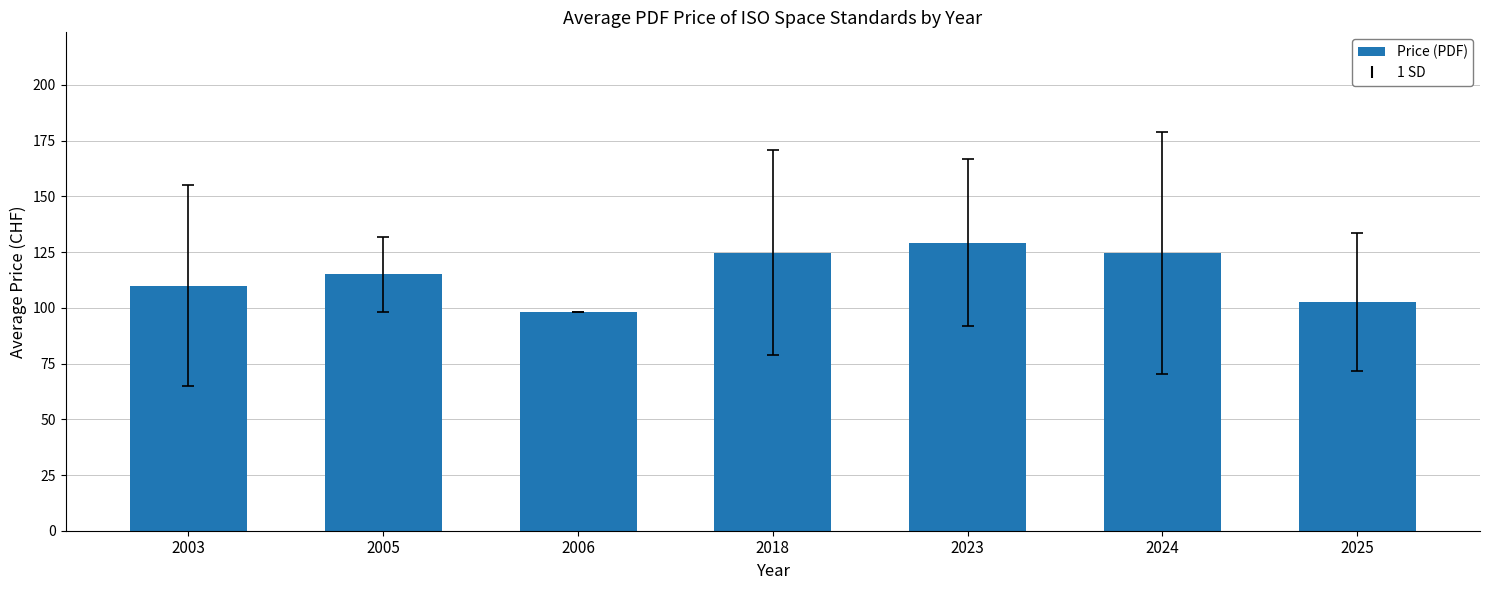

What is the change in value from 2003 to 2006?

-12.0